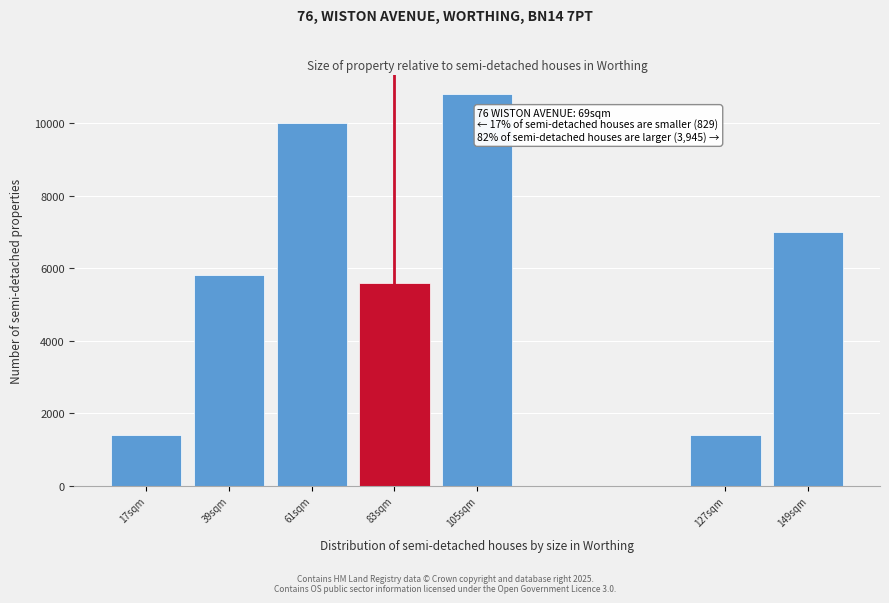

Reading right to left, what are all the values shown in this chart?

149sqm=7000	127sqm=1400	105sqm=10800	83sqm=5600	61sqm=10000	39sqm=5800	17sqm=1400